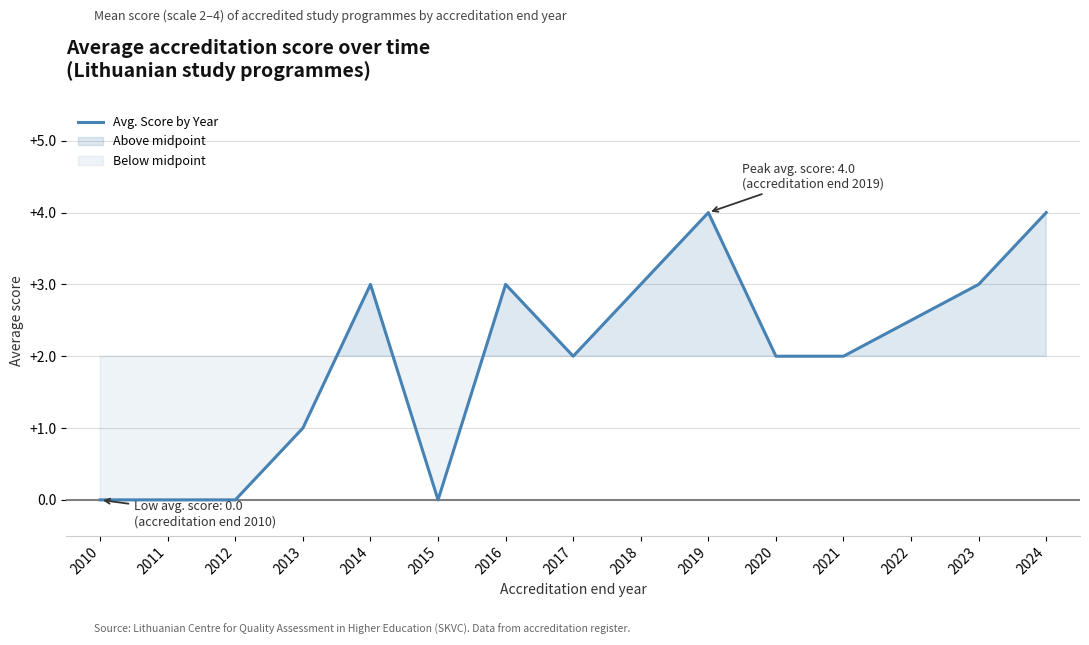

The chart shows a value of 3.0 at 2023. True or false?

True